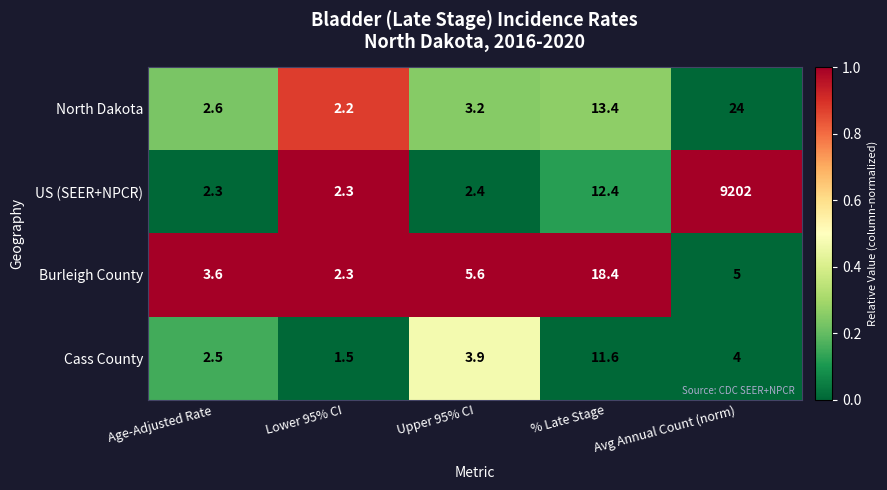

What is the difference between the maximum and second lowest values in the US (SEER+NPCR) series?

9199.7